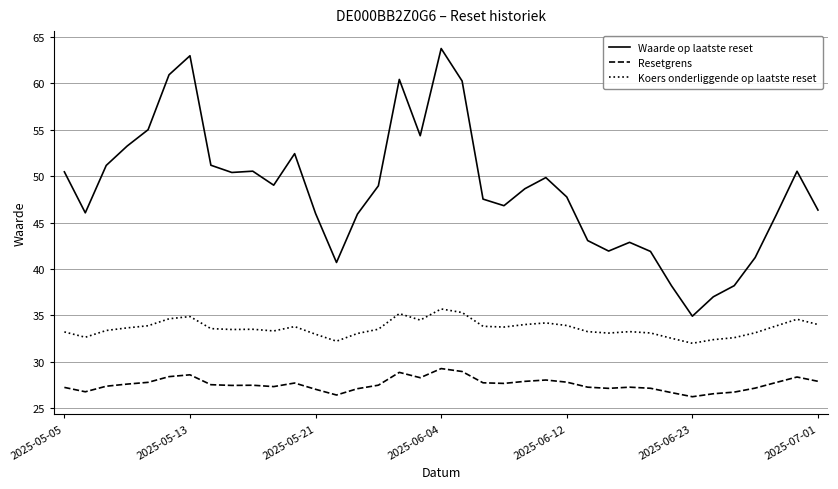

What is the difference between the maximum and minimum values in the Resetgrens series?

3.0